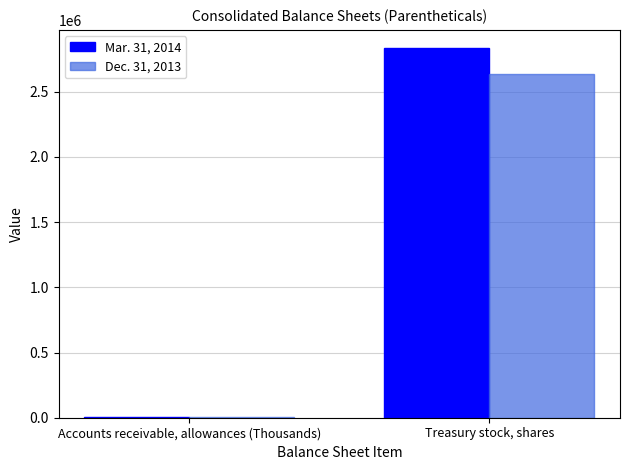

What is the difference between the Dec. 31, 2013 values at Accounts receivable, allowances (Thousands) and Treasury stock, shares?

2632476